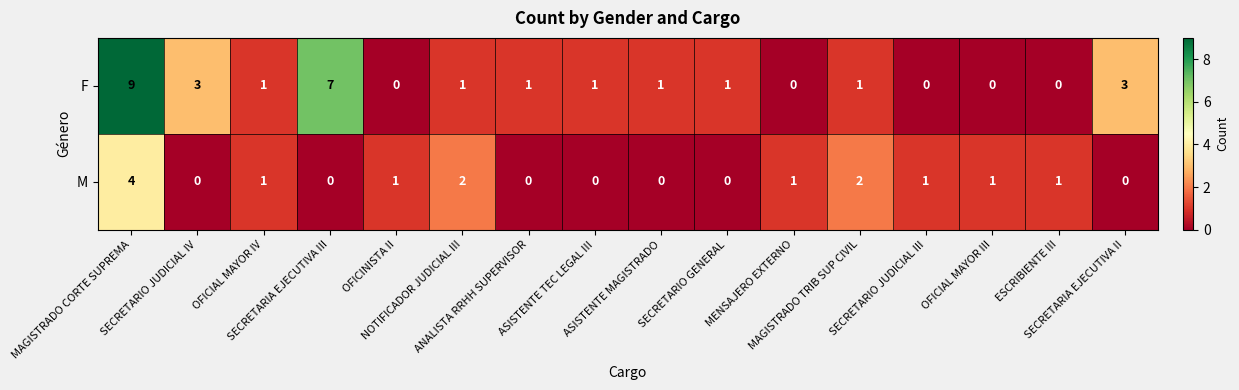

At NOTIFICADOR JUDICIAL III, list the series in order from largest to smallest.

M, F